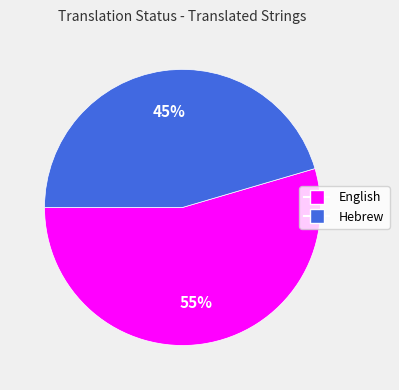

Is Hebrew the majority of the pie?

No